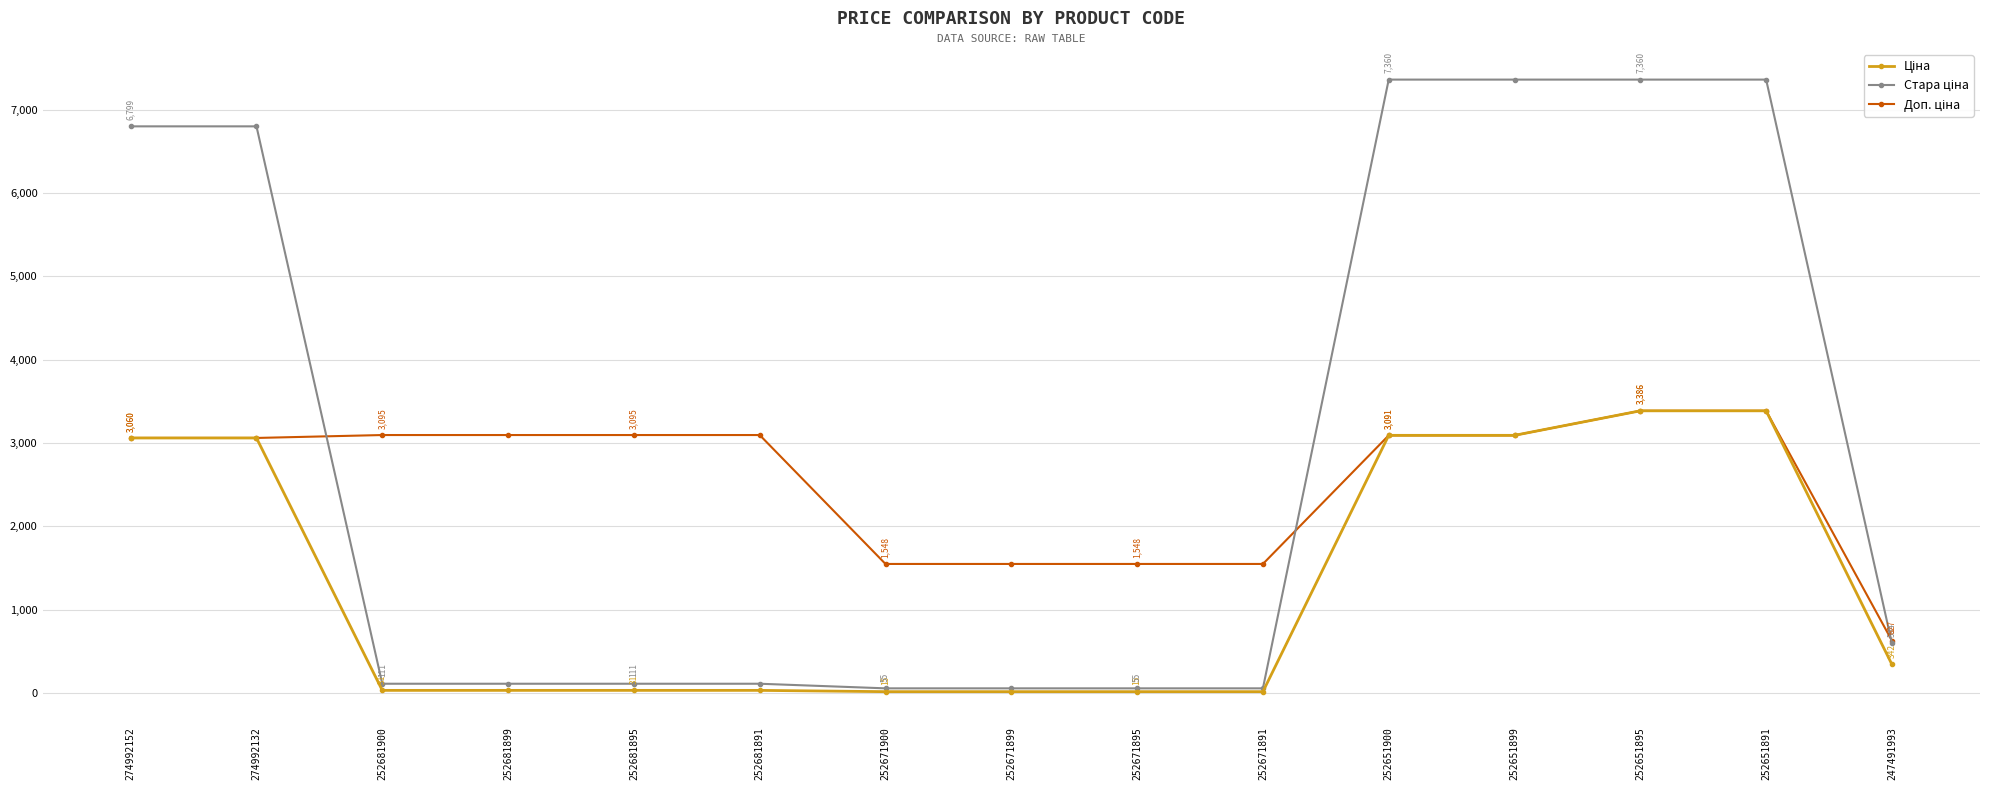

What is the greatest value displayed?

7360.2